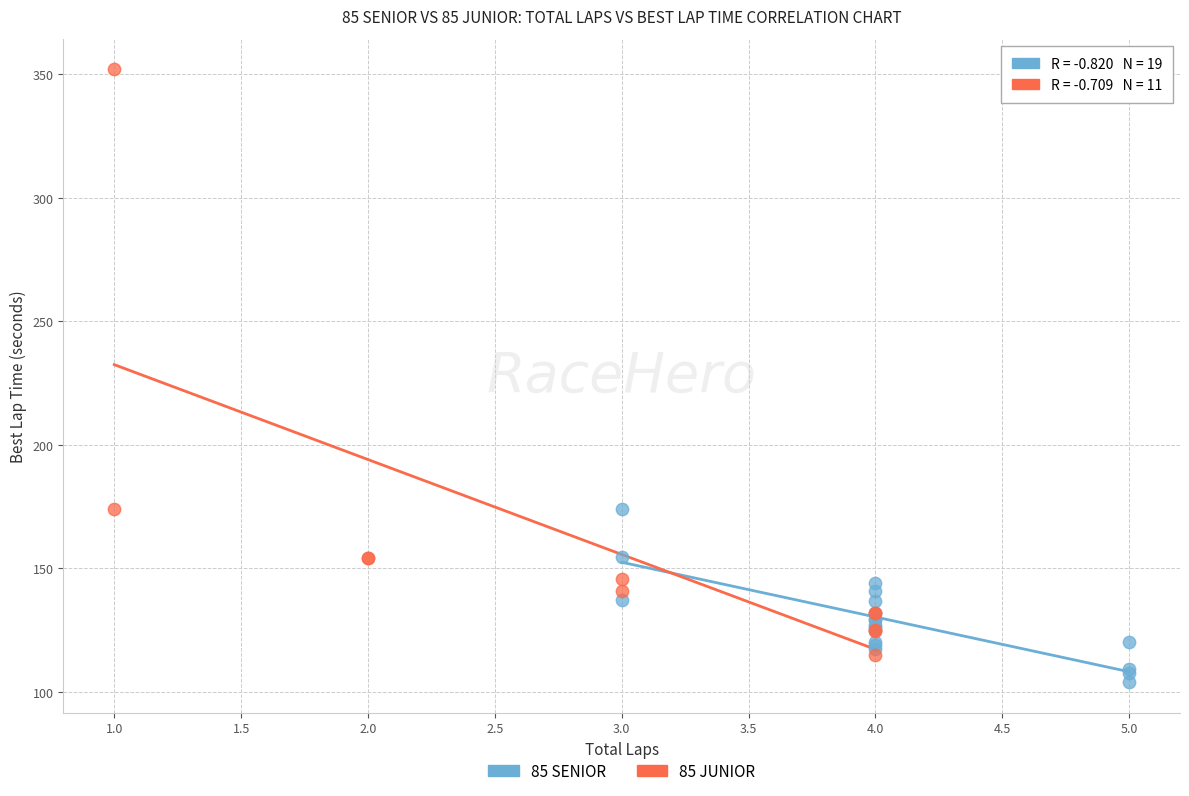

Which series has the largest Y range (max minus min)?

85 JUNIOR